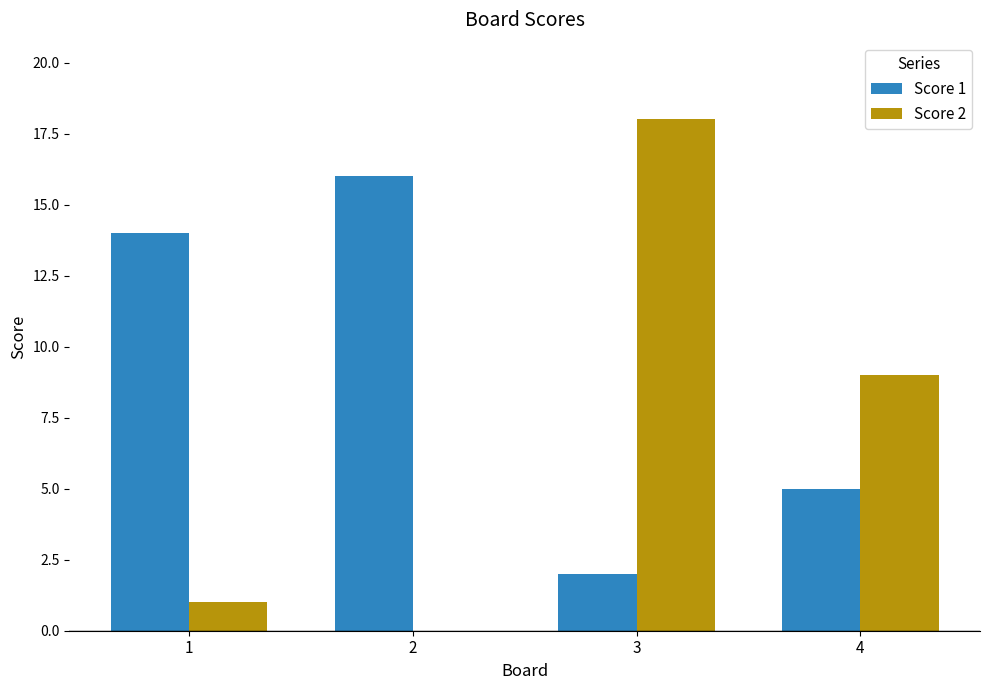

Which series has the largest range (max minus min)?

Score 2